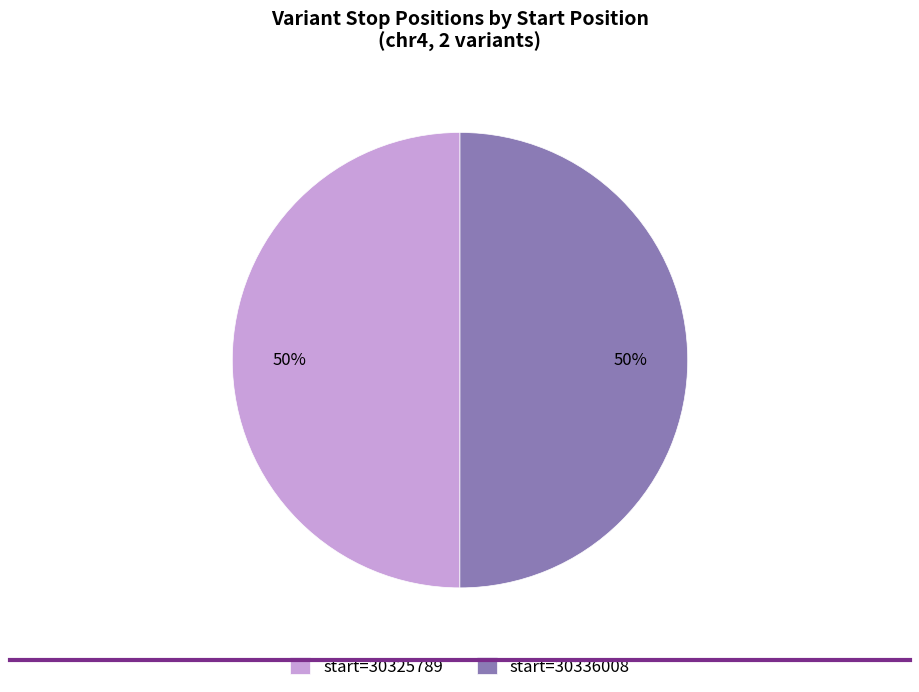

Combined, do start=30336008 and start=30325789 account for over 50%?

Yes